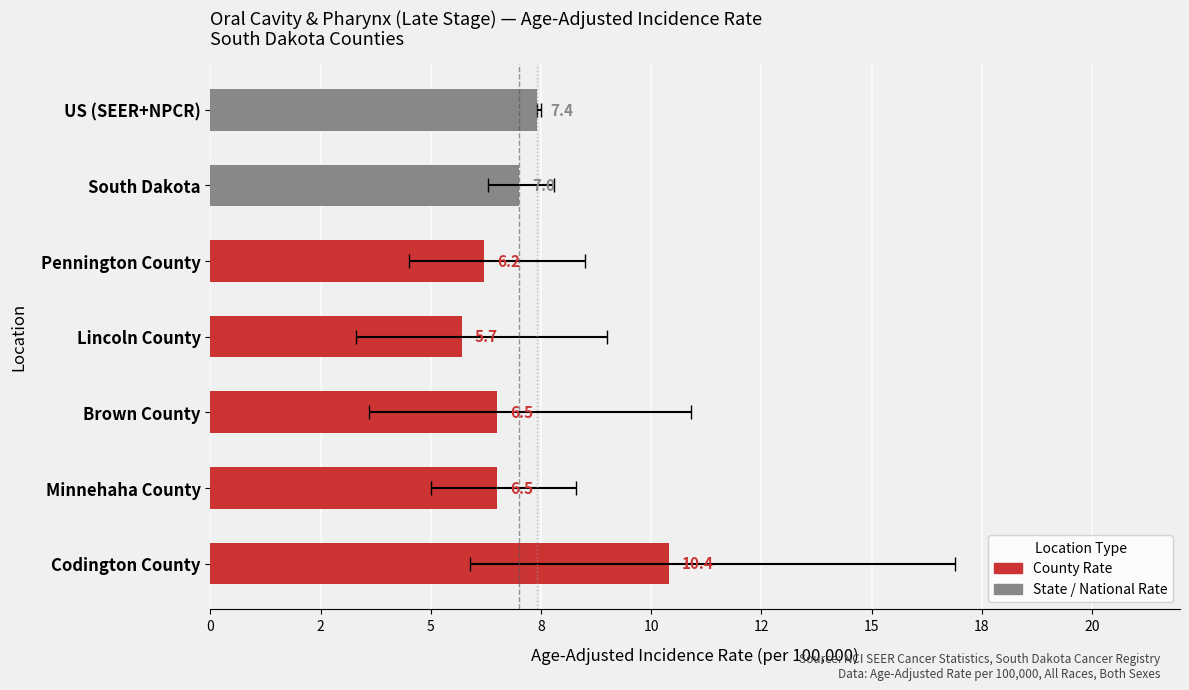

What is the change in value from Brown County to Pennington County?

-0.3